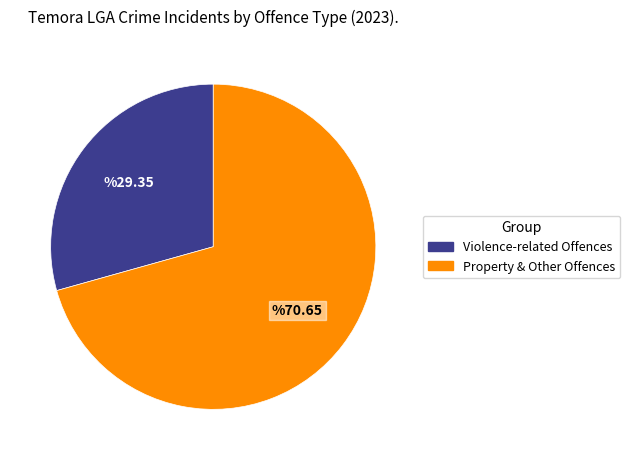

Combined, do Violence-related Offences and Property & Other Offences account for over 50%?

Yes